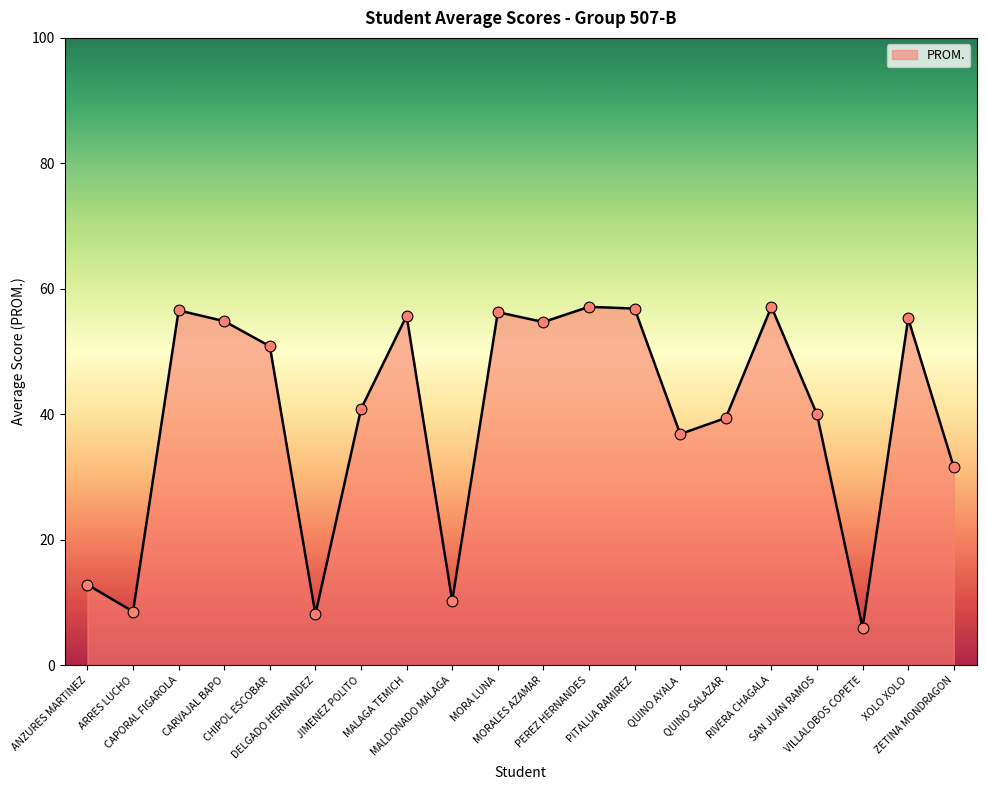

What is the change in value from JIMENEZ POLITO to VILLALOBOS COPETE?

-34.9